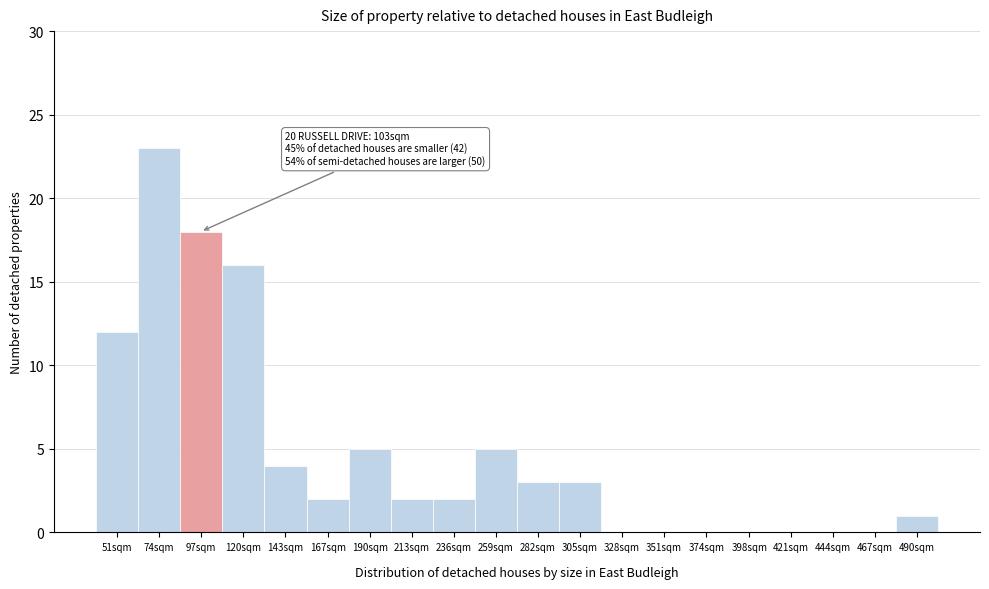

Reading left to right, transcribe all the data shown in this chart.

51sqm=12	74sqm=23	97sqm=18	120sqm=16	143sqm=4	167sqm=2	190sqm=5	213sqm=2	236sqm=2	259sqm=5	282sqm=3	305sqm=3	328sqm=0	351sqm=0	374sqm=0	398sqm=0	421sqm=0	444sqm=0	467sqm=0	490sqm=1